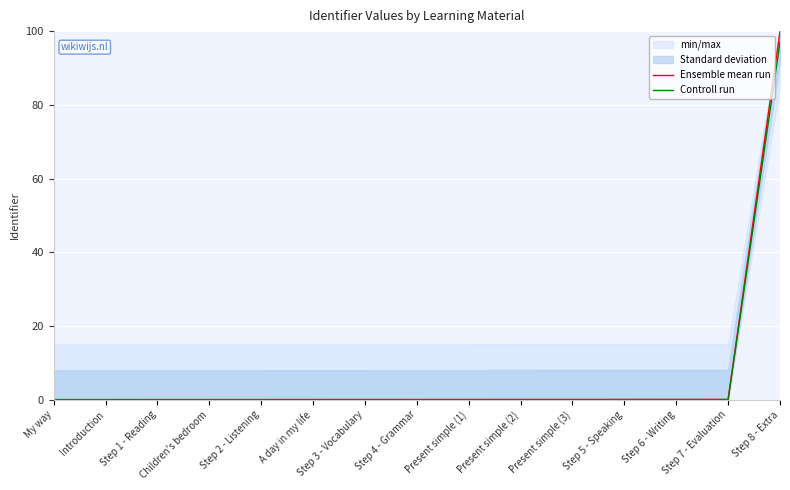

True or false: Ensemble mean run and Controll run cross at least once.

False